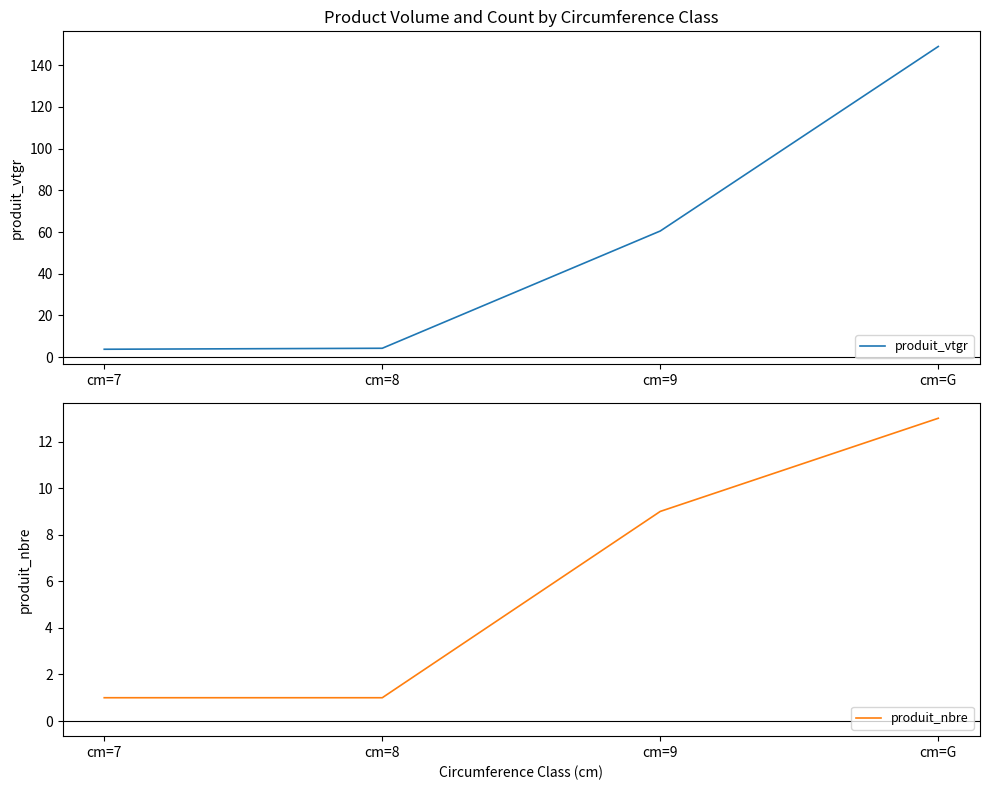

The value of produit_nbre at cm=7 is 0.3. True or false?

False